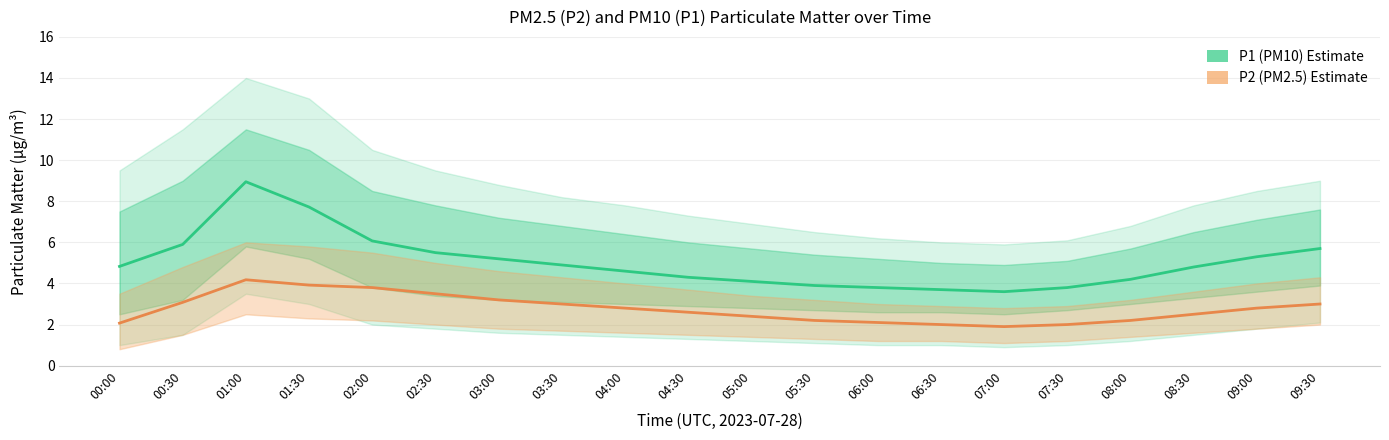

Reading left to right, transcribe all the data shown in this chart.

P1 (PM10): 4.8	5.9	8.9	7.7	6.1	5.5	5.2	4.9	4.6	4.3	4.1	3.9	3.8	3.7	3.6	3.8	4.2	4.8	5.3	5.7
P2 (PM2.5): 2.1	3.1	4.2	3.9	3.8	3.5	3.2	3.0	2.8	2.6	2.4	2.2	2.1	2.0	1.9	2.0	2.2	2.5	2.8	3.0